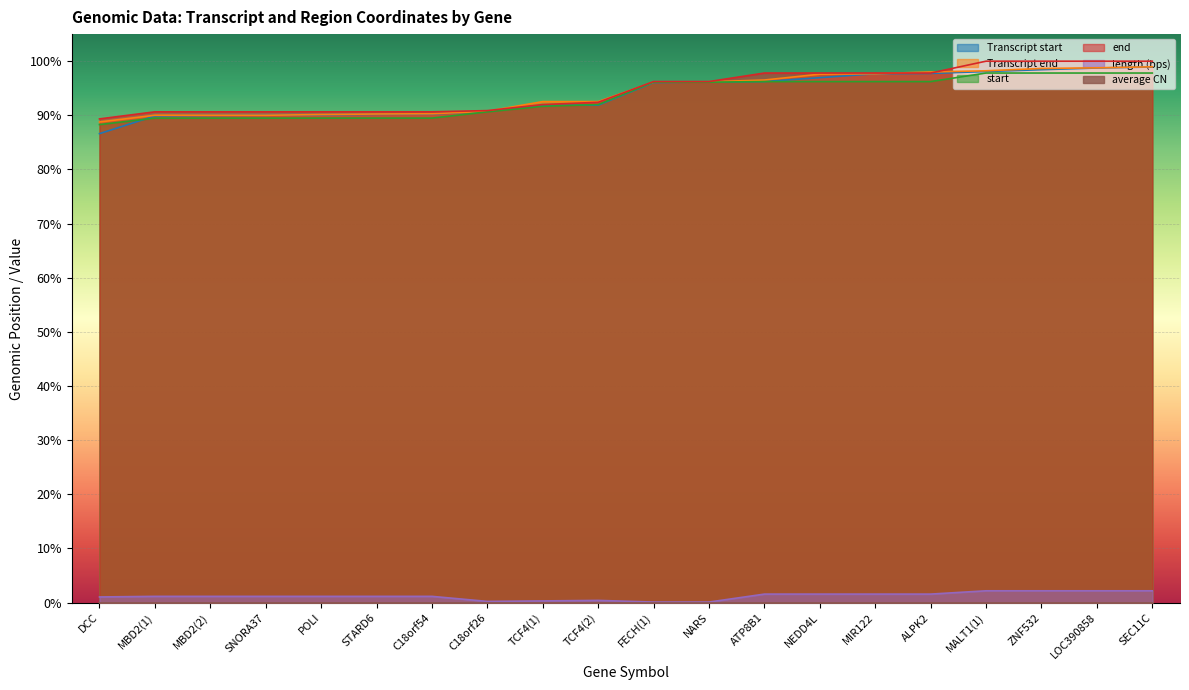

What is the label of the 14th point from the right?

C18orf54